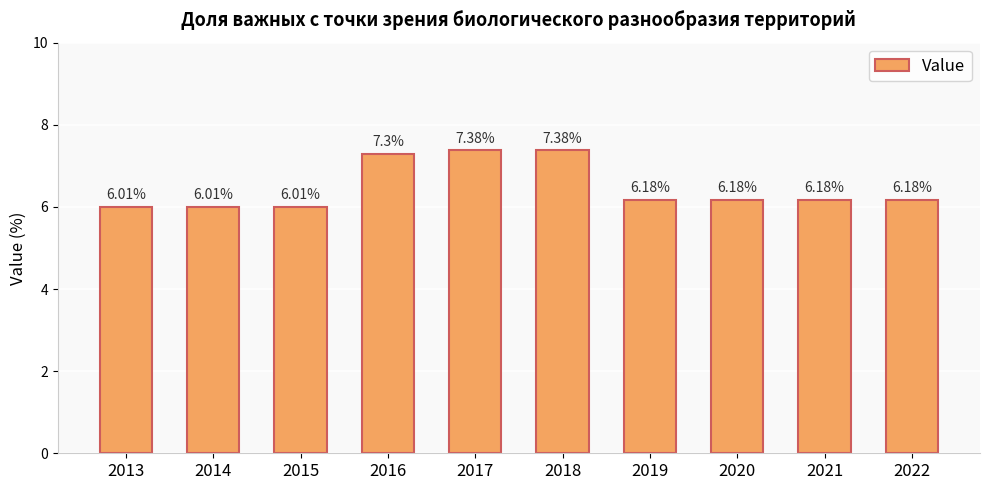

What is the ratio of the value at 2021 to the value at 2016?

0.8